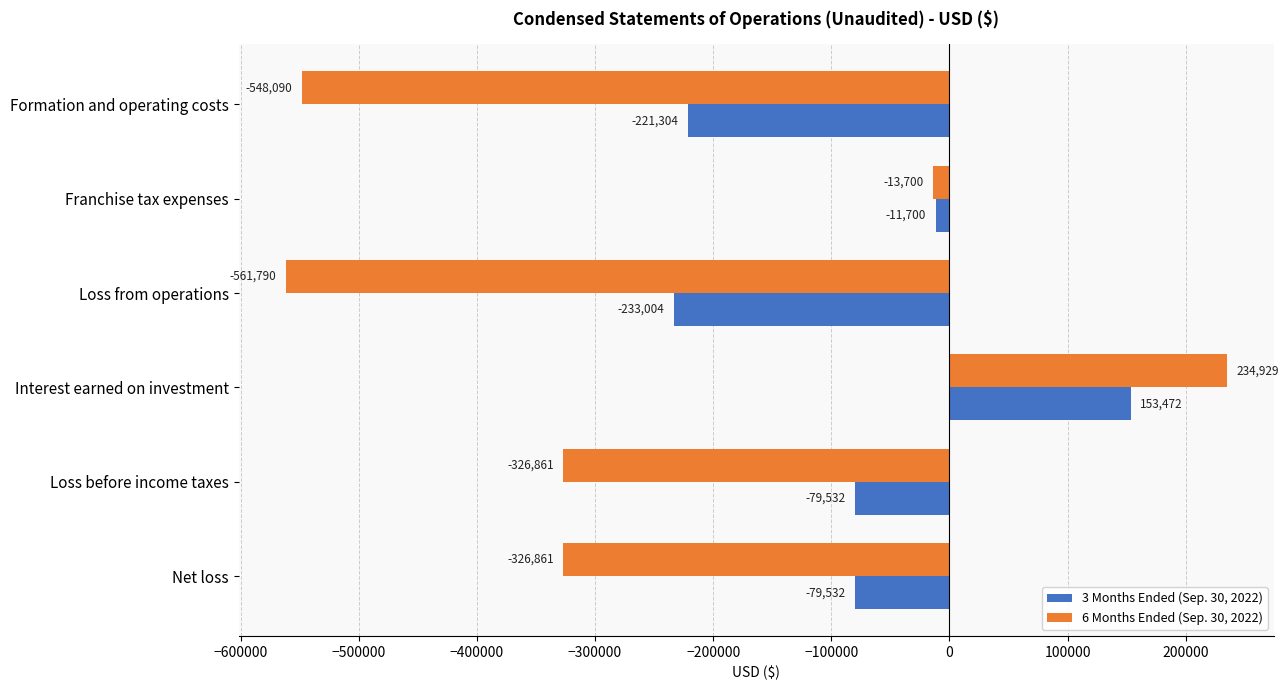

Which category has the highest value across all series?

Interest earned on investment